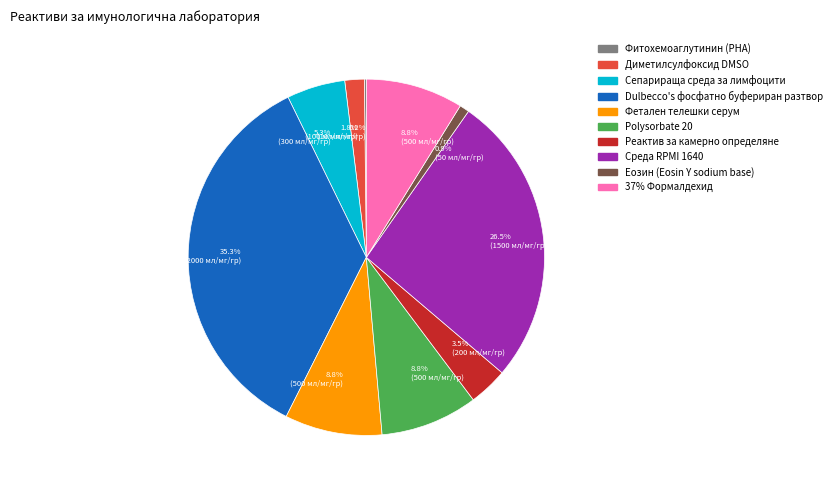

Is there any slice that represents more than half of the pie?

No